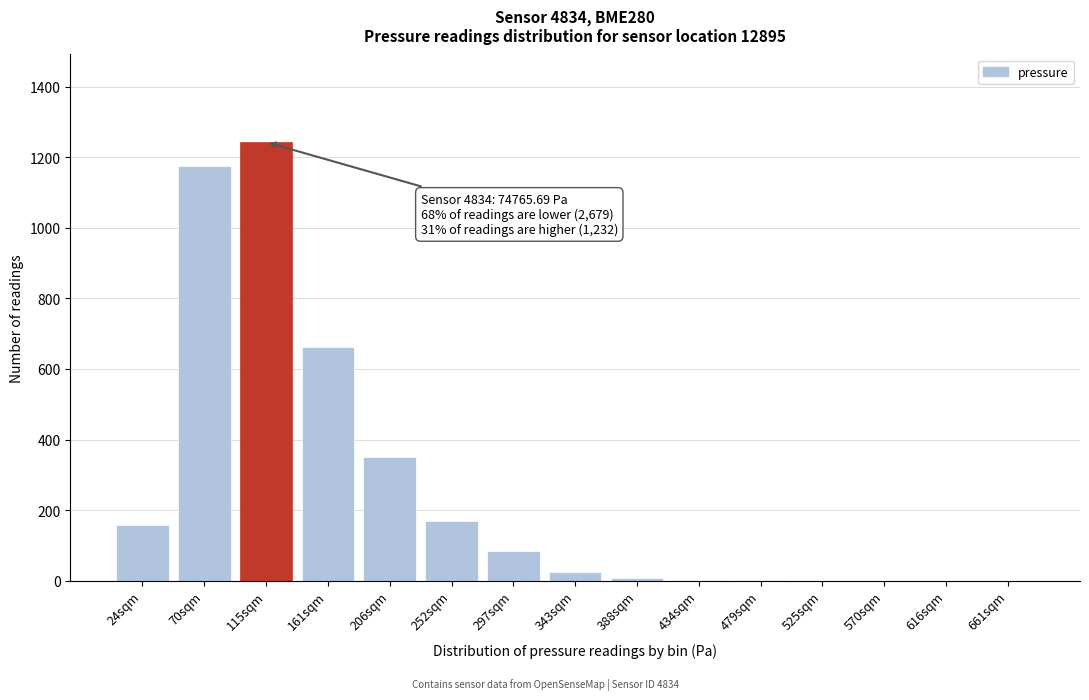

What is the sum of all values?

3875